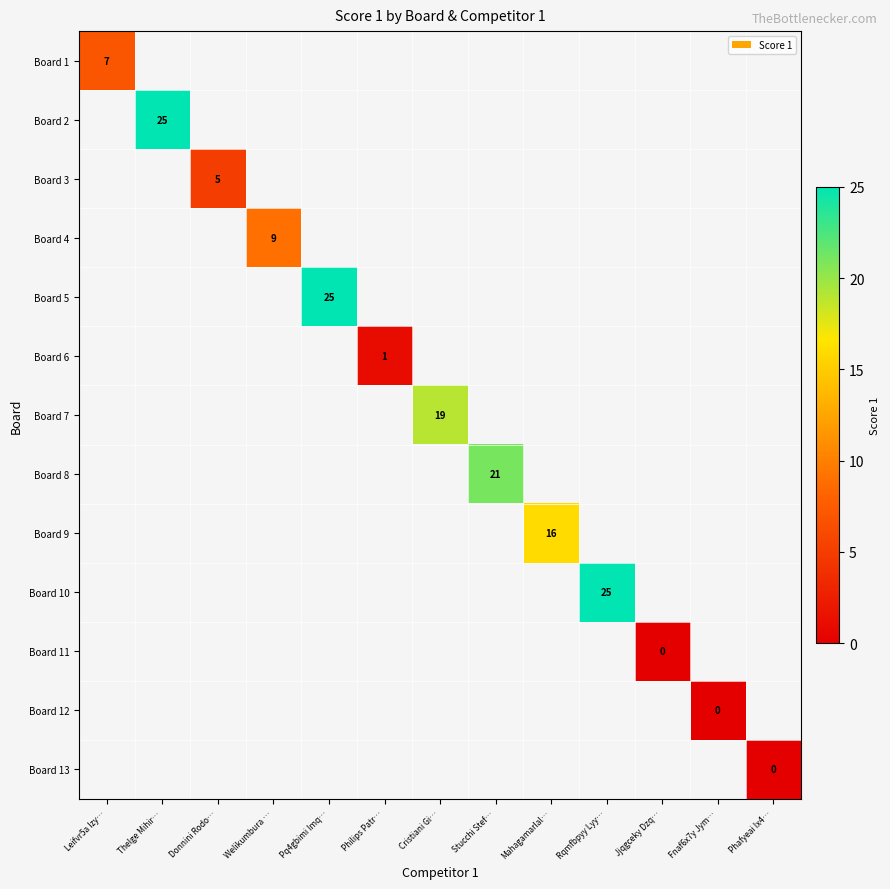

At which category does the chart reach its minimum across all series?

Jjqgceky Dzq…